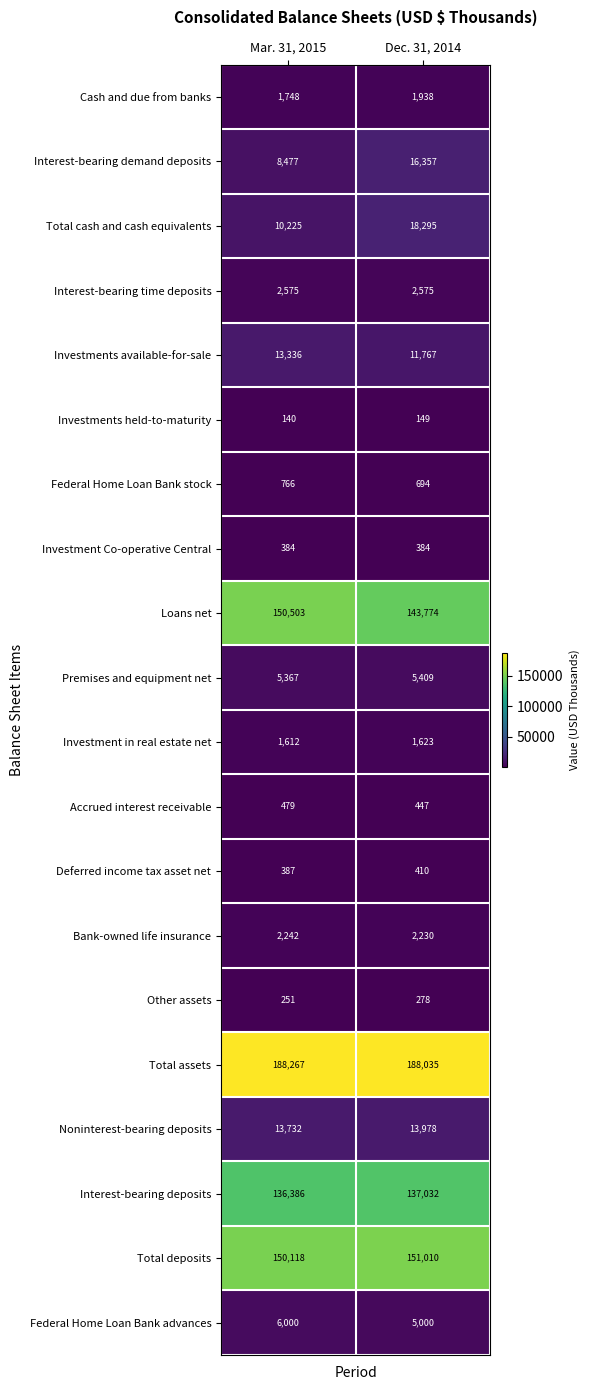

What is the difference between the Deferred income tax asset net values at Dec. 31, 2014 and Mar. 31, 2015?

23